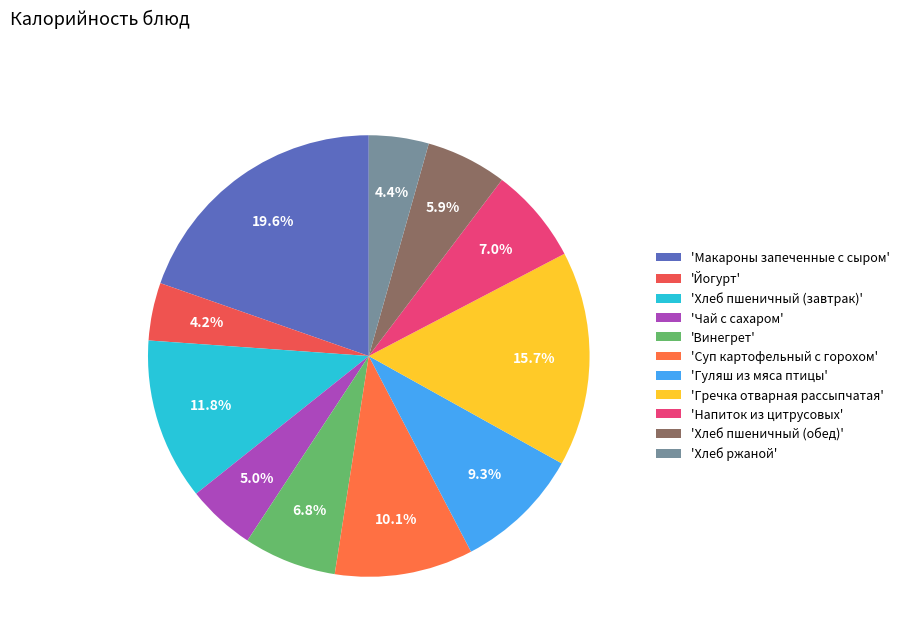

Which category has the biggest portion of the pie?

'Макароны запеченные с сыром'